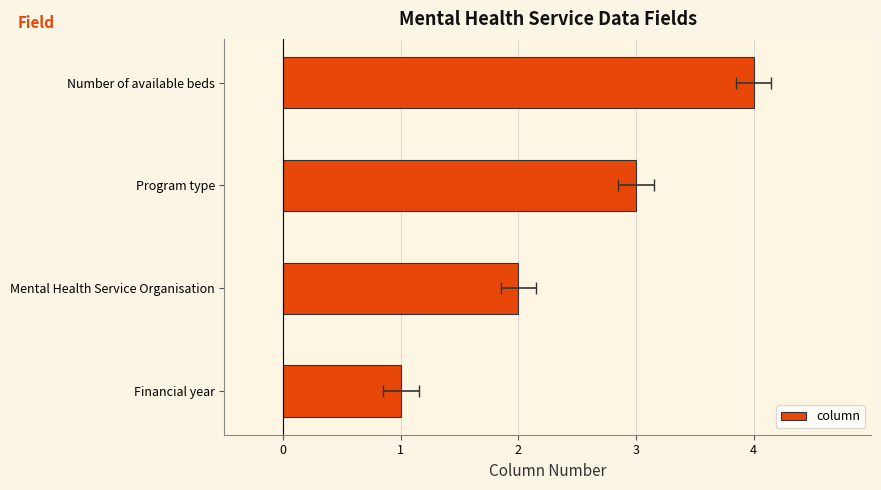

Is it true that the value at Program type is 2?

False